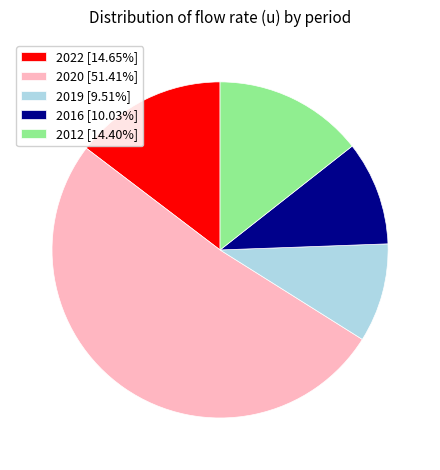

Approximately how many times larger is the value at 2019 [9.51%] compared to 2012 [14.40%]?

0.7